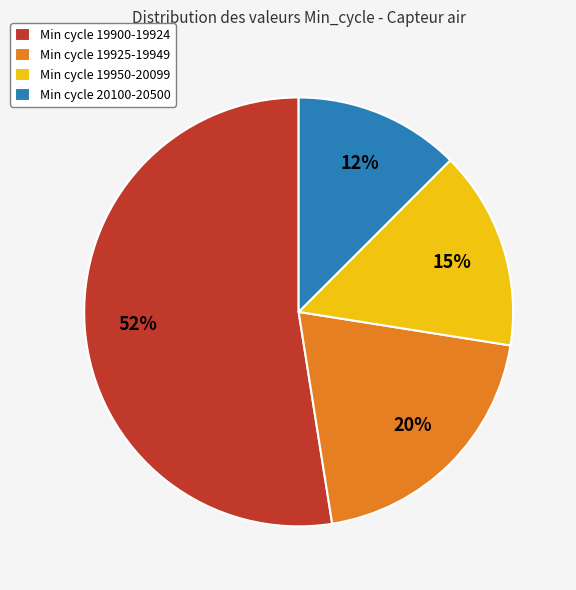

Do Min cycle 19900-19924 and Min cycle 19950-20099 together represent more than half of the pie?

Yes